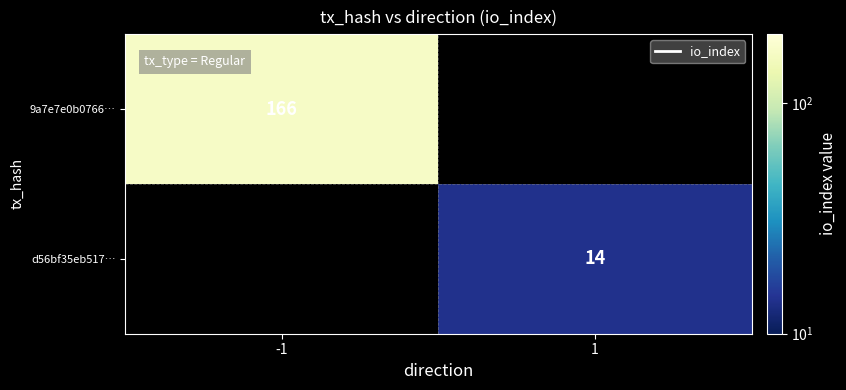

The value of 9a7e7e0b0766… at -1 is 84. True or false?

False